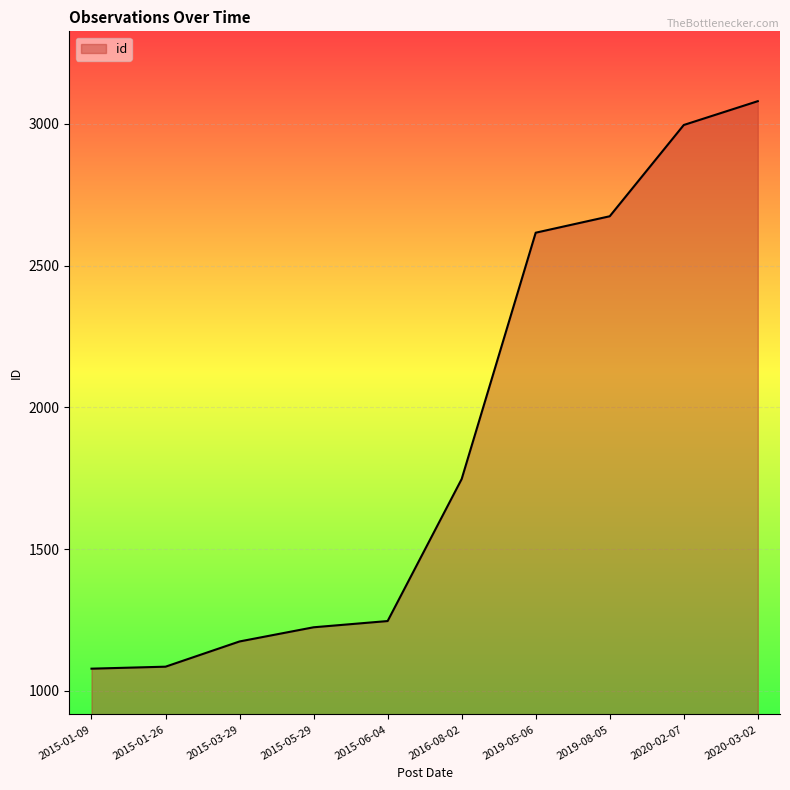

Approximately how many times larger is the value at 2015-03-29 compared to 2020-03-02?

0.4